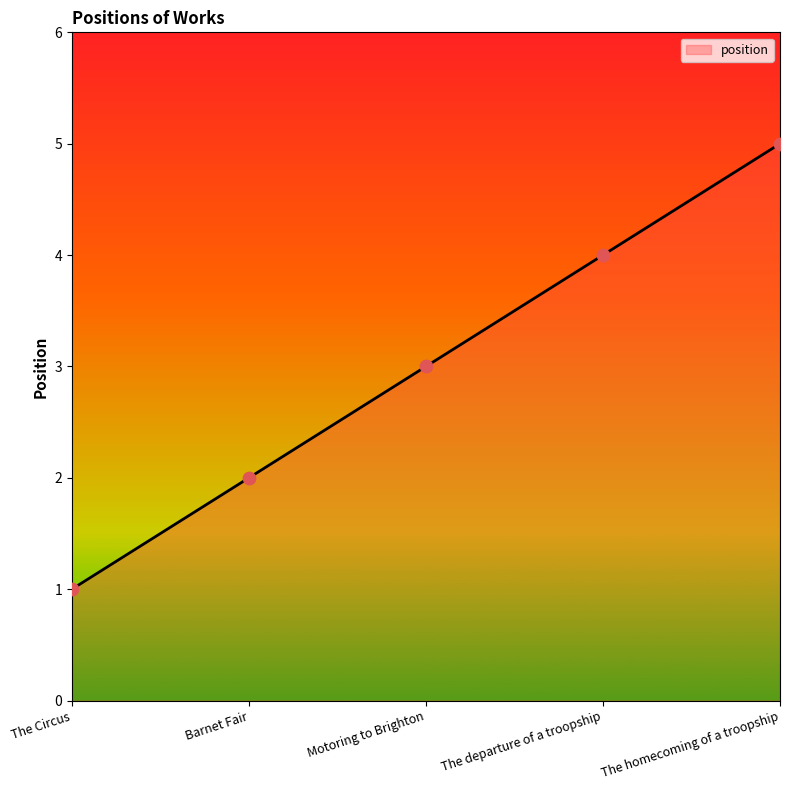

What is the ratio of the value at Motoring to Brighton to the value at Barnet Fair?

1.5